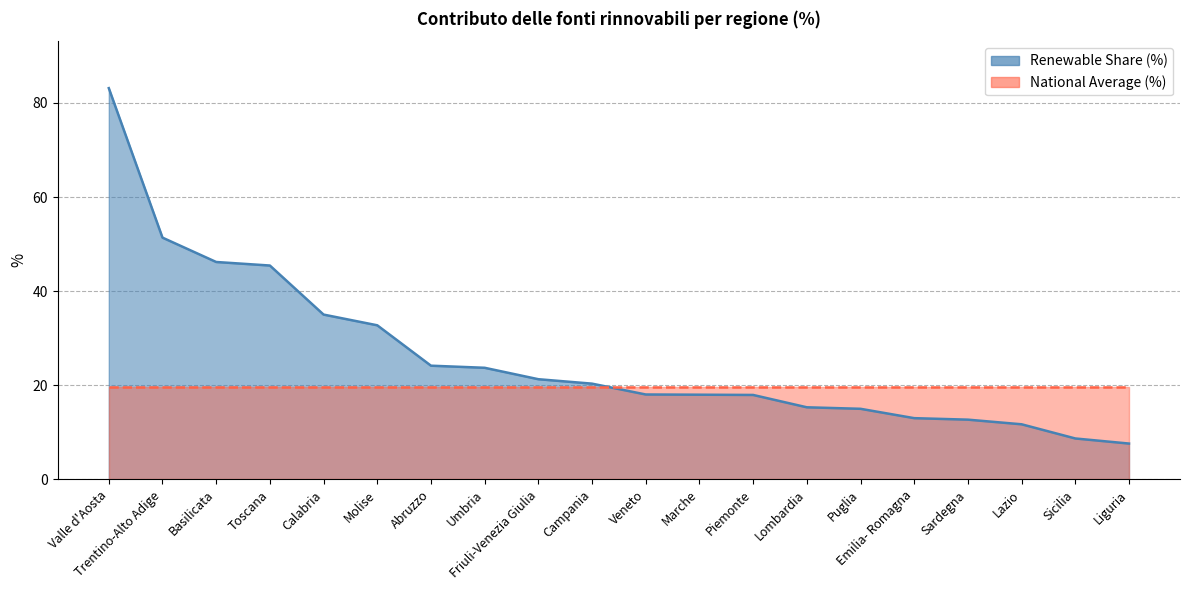

Reading left to right, list all the values displayed in this chart.

Valle d'Aosta=83.2	Trentino-Alto Adige=51.4	Basilicata=46.2	Toscana=45.5	Calabria=35.0	Molise=32.8	Abruzzo=24.2	Umbria=23.7	Friuli-Venezia Giulia=21.3	Campania=20.4	Veneto=18.0	Marche=18.0	Piemonte=17.9	Lombardia=15.3	Puglia=15.0	Emilia- Romagna=13.0	Sardegna=12.7	Lazio=11.7	Sicilia=8.7	Liguria=7.6